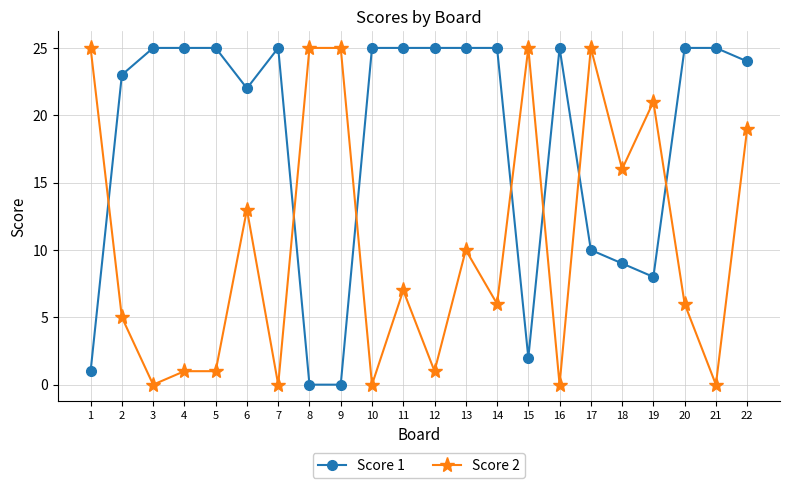

At 13, list the series in order from smallest to largest.

Score 2, Score 1